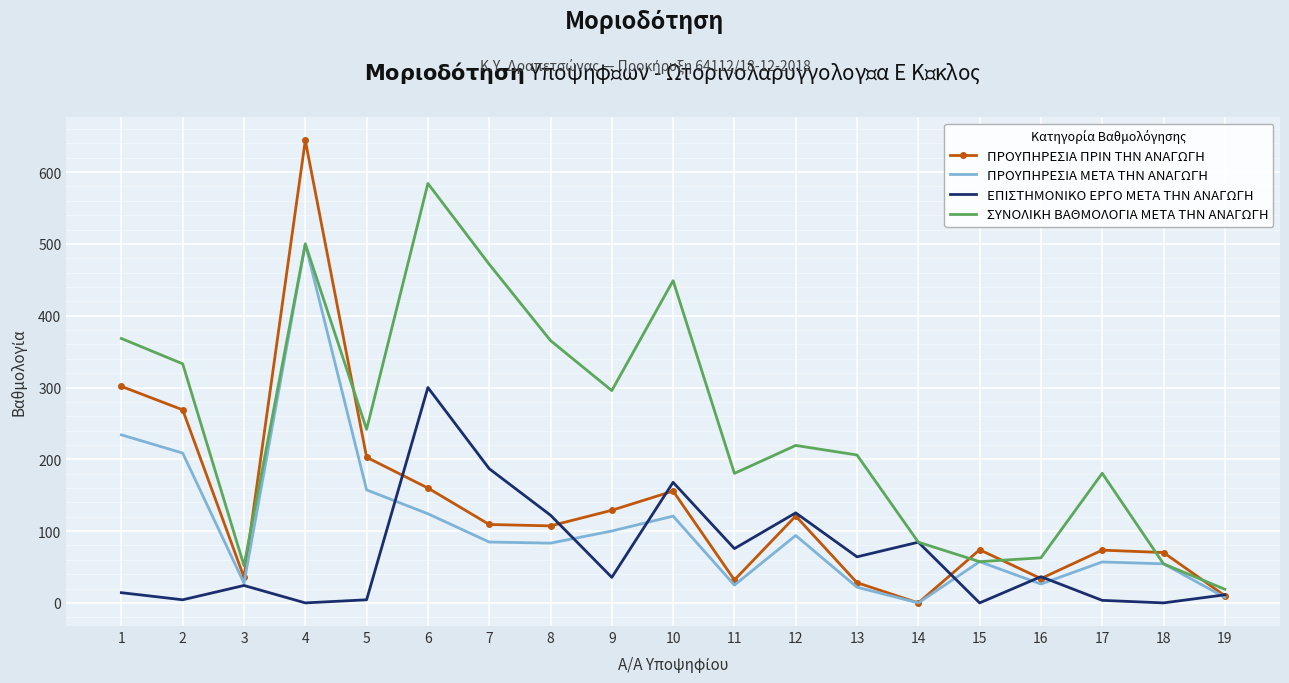

The value of ΣΥΝΟΛΙΚΗ ΒΑΘΜΟΛΟΓΙΑ ΜΕΤΑ ΤΗΝ ΑΝΑΓΩΓΗ at 14 is 119.2. True or false?

False